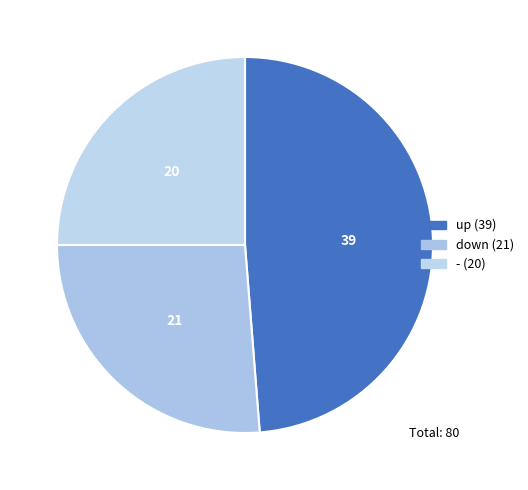

To the nearest percent, what is the difference between the down and up slice percentages?

22%